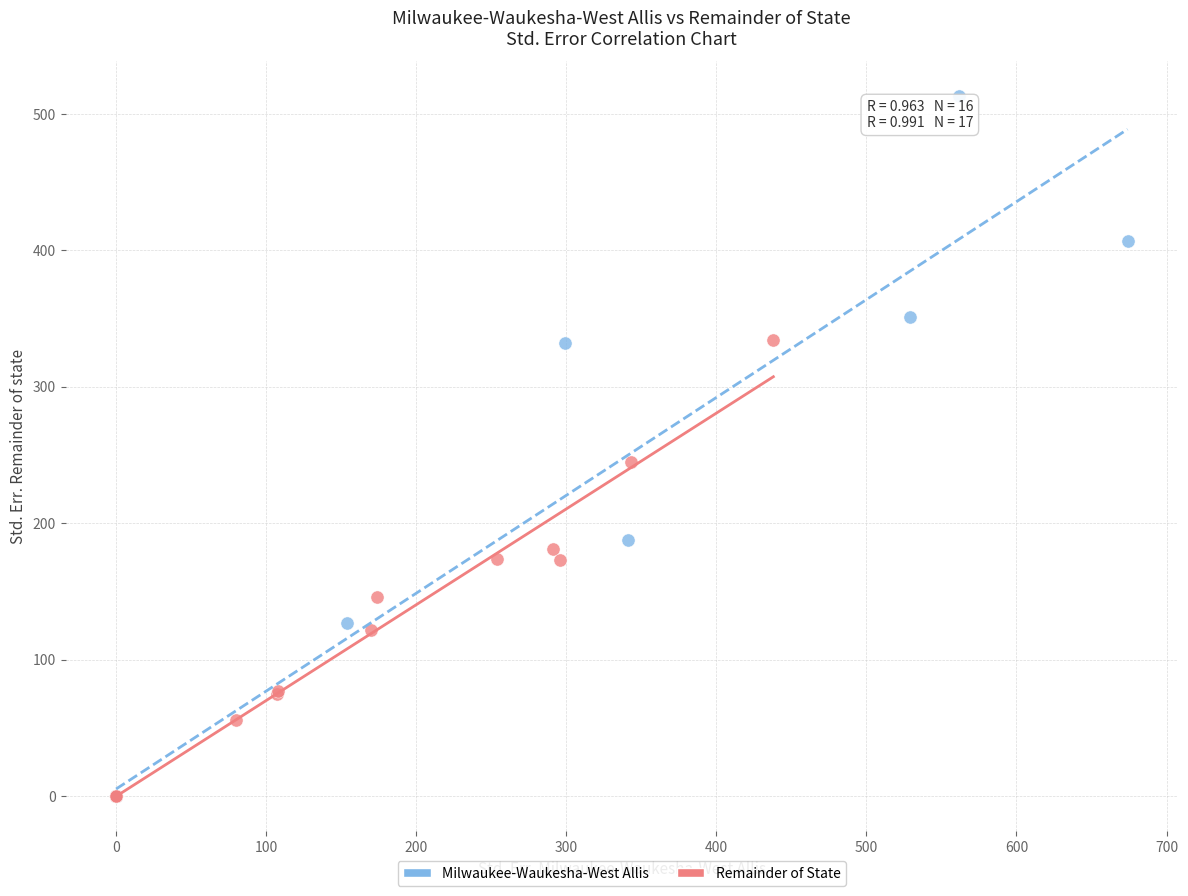

Which series contains the highest Y value?

Milwaukee-Waukesha-West Allis